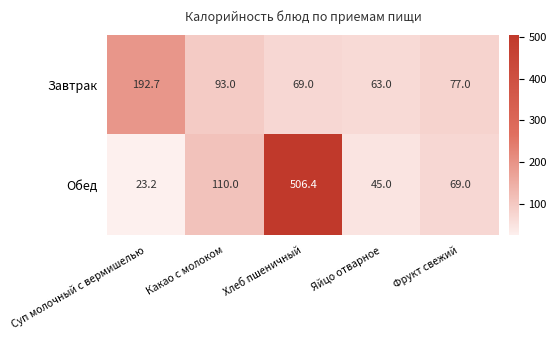

Which label corresponds to the smallest value in the chart?

Суп молочный с вермишелью